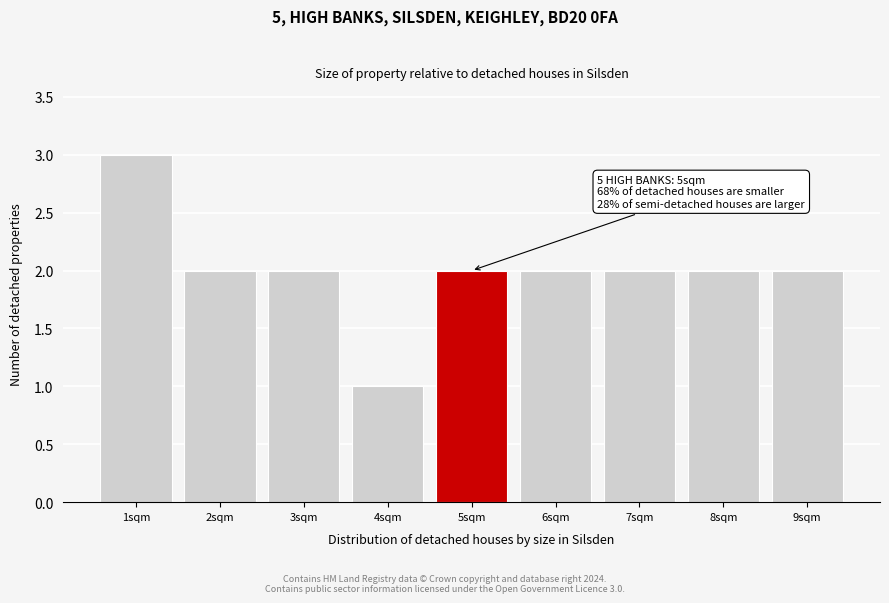

Reading right to left, list all the values displayed in this chart.

9sqm=2	8sqm=2	7sqm=2	6sqm=2	5sqm=2	4sqm=1	3sqm=2	2sqm=2	1sqm=3